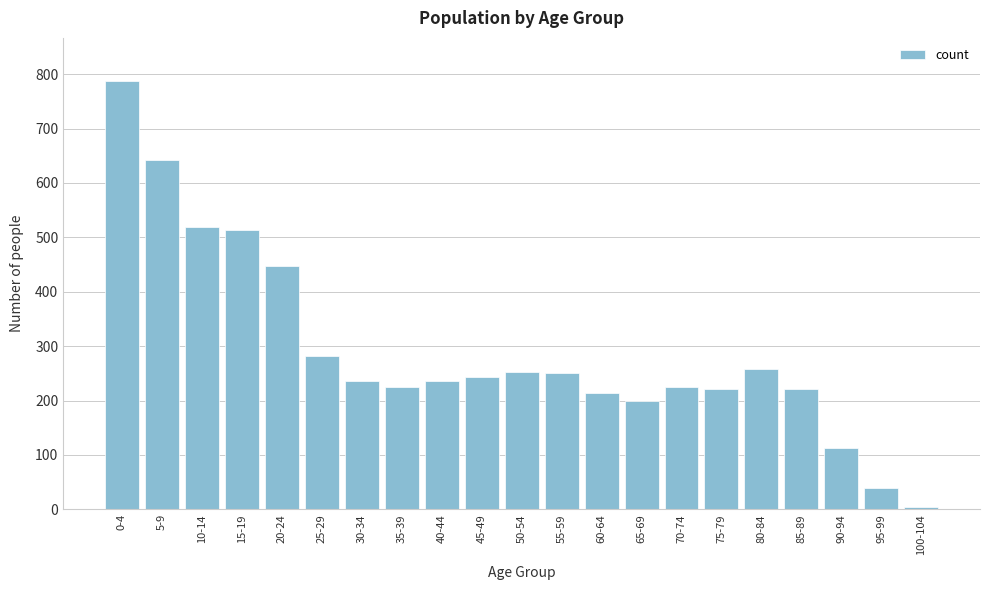

Where is the data nearest to the value 396?

20-24